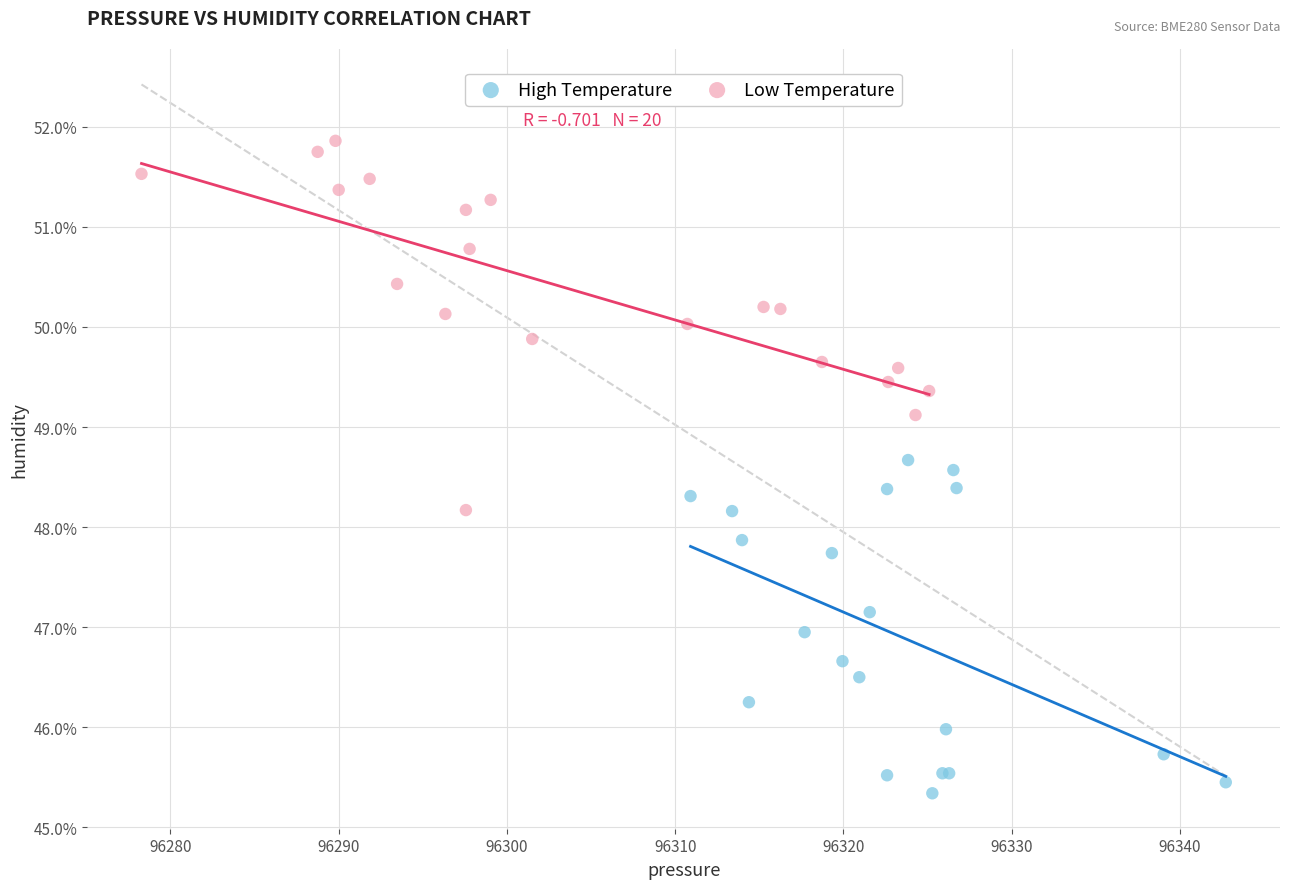

Which series contains the highest Y value?

Low Temperature